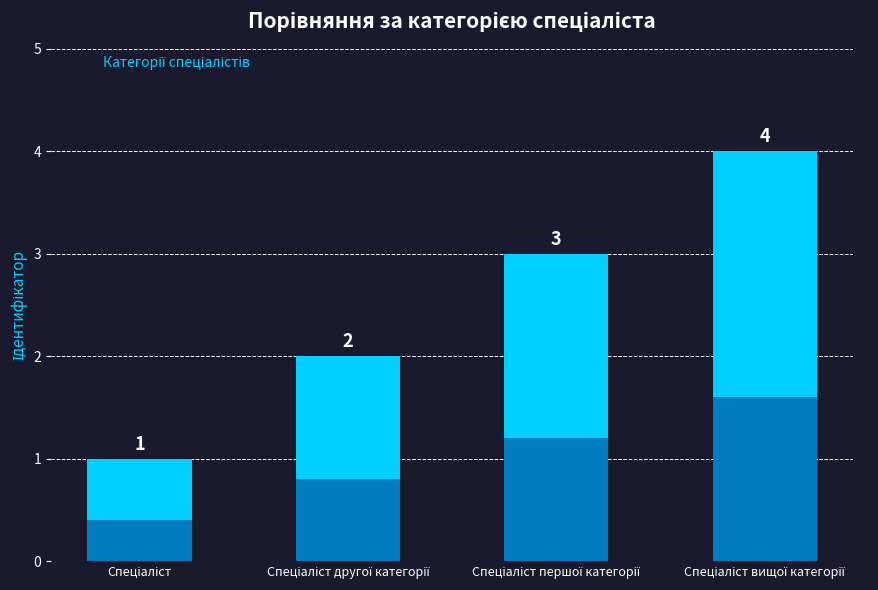

What is the minimum value shown in the chart?

1